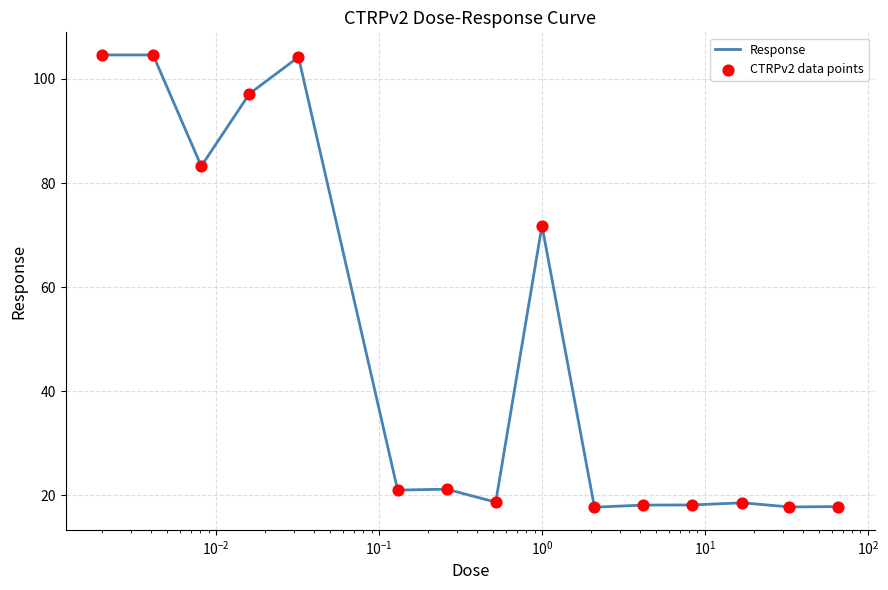

What is the smallest value displayed?

17.8